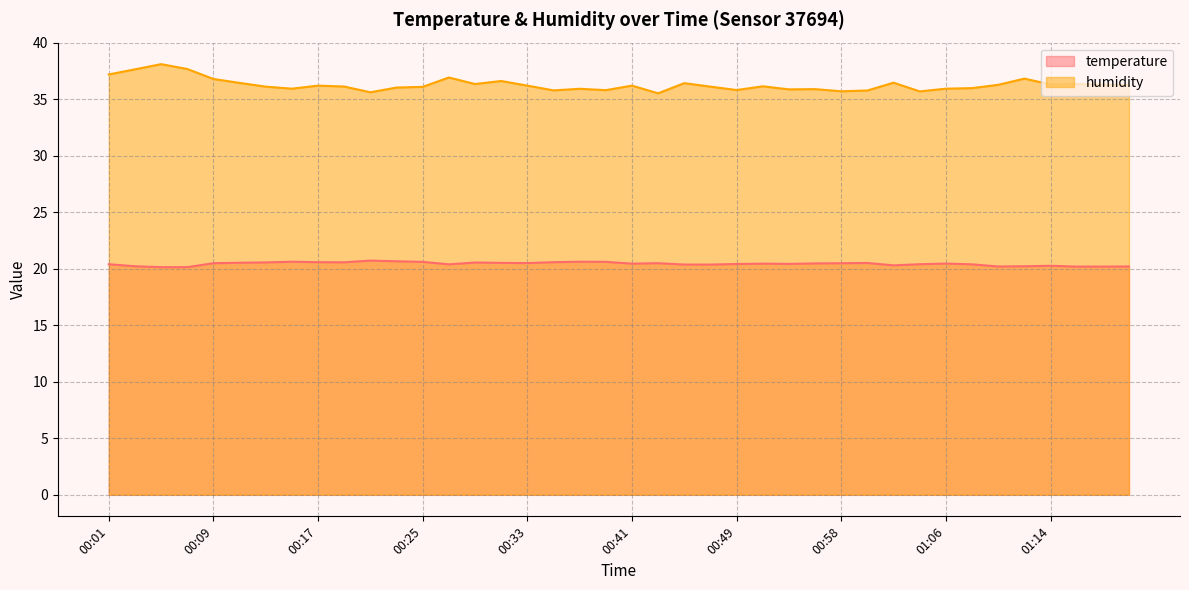

How many lines are shown in the chart?

2